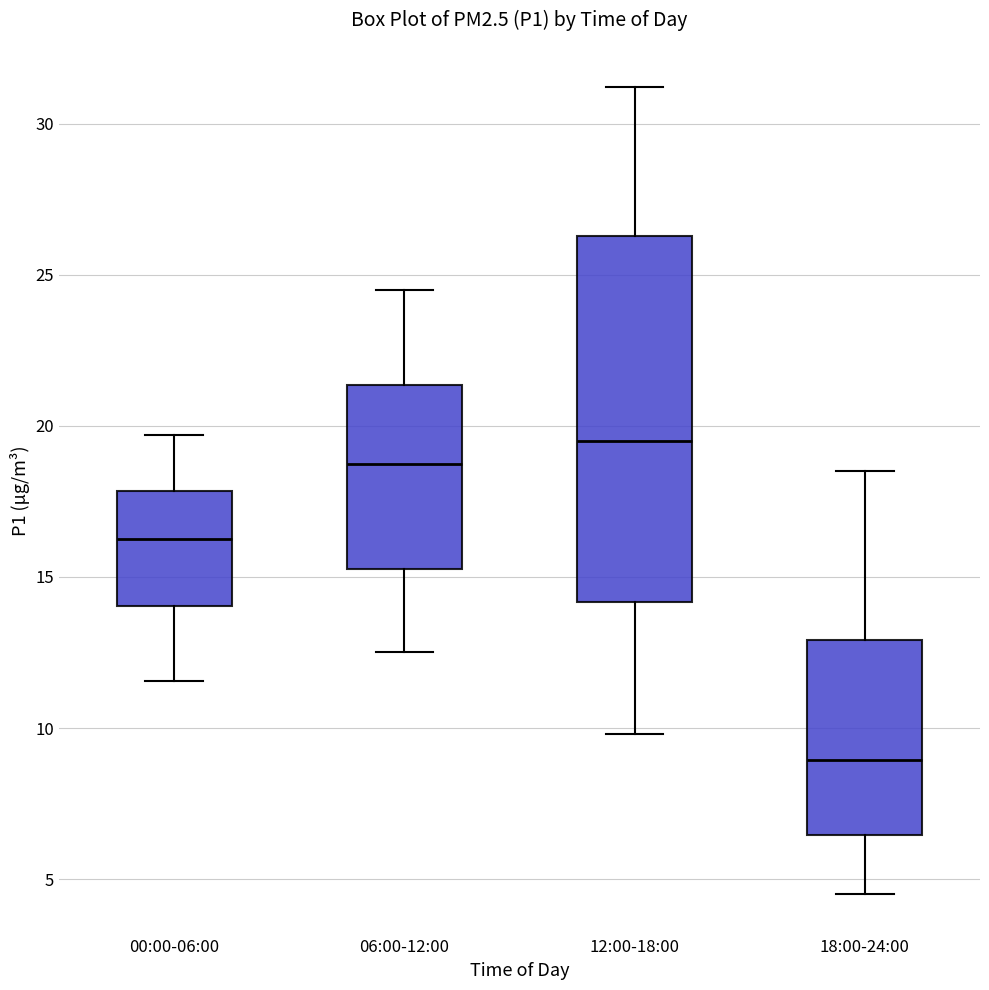

Where is the lower edge of the box for 12:00-18:00 on the y-axis? The values are not printed on the chart, so give them approximately, as read against the axis.

14.0